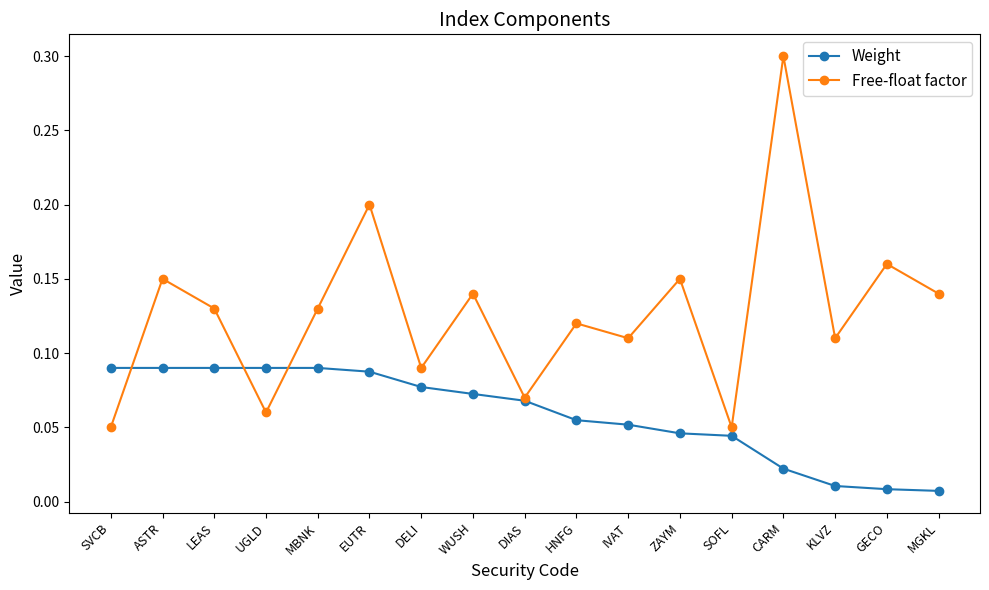

What position from the left is LEAS?

3